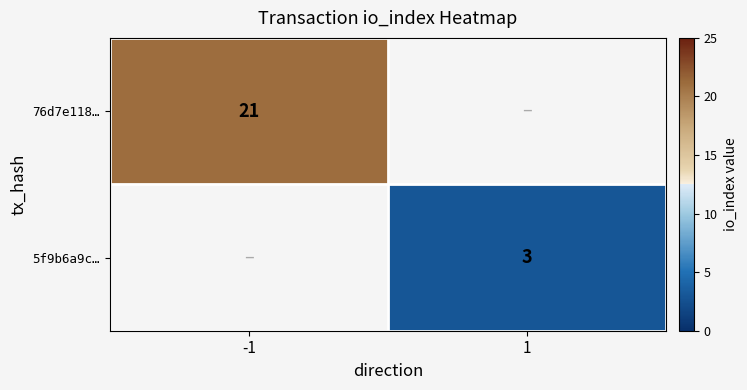

True or false: 76d7e118… has a value of 21 at -1.

True